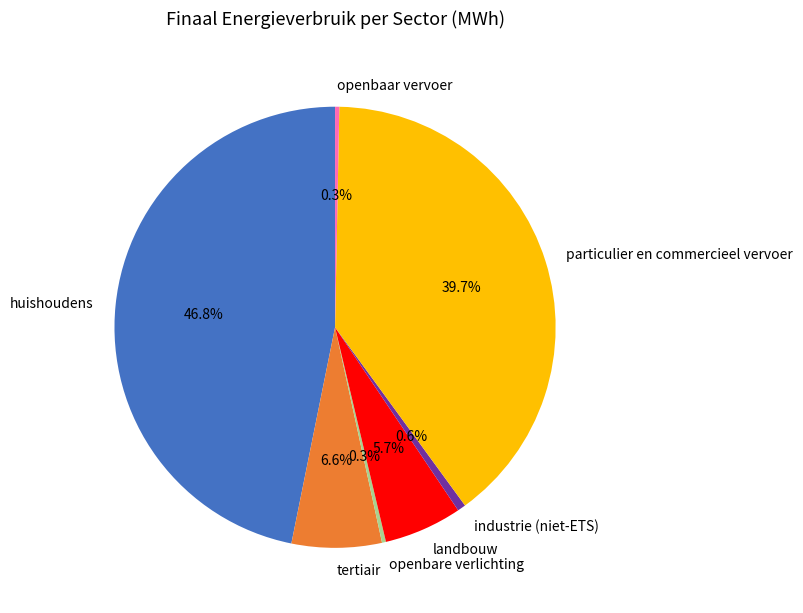

To the nearest percent, what is the average slice percentage?

14%